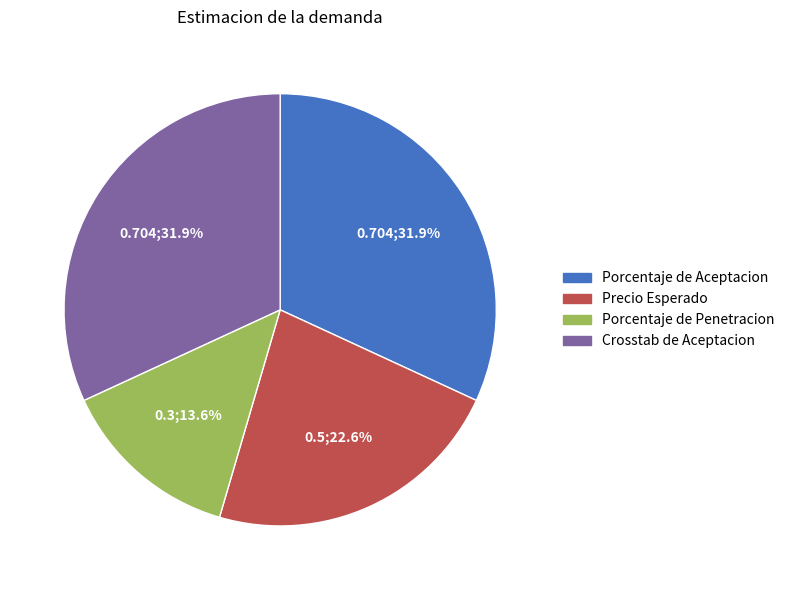

What is the ratio of the value at Porcentaje de Aceptacion to the value at Precio Esperado?

1.4